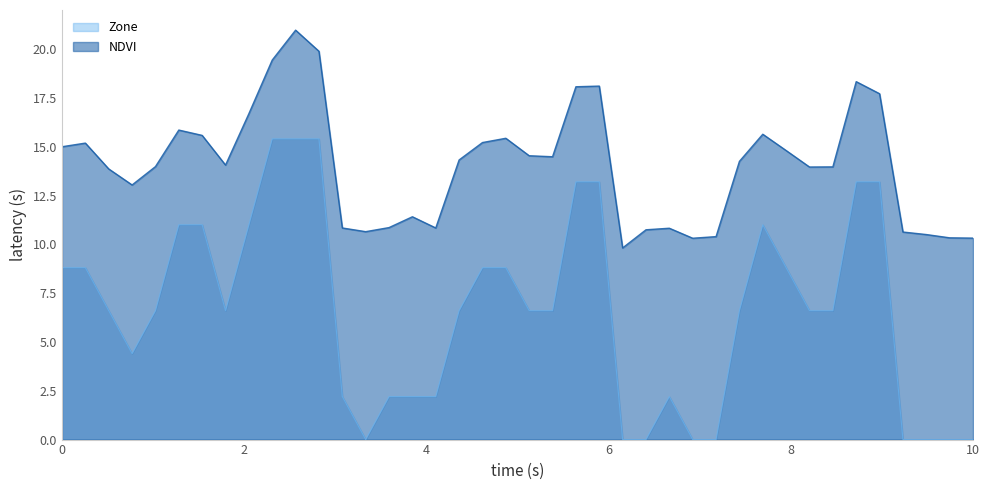

What is the difference between the NDVI values at 38 and 7?

3.7